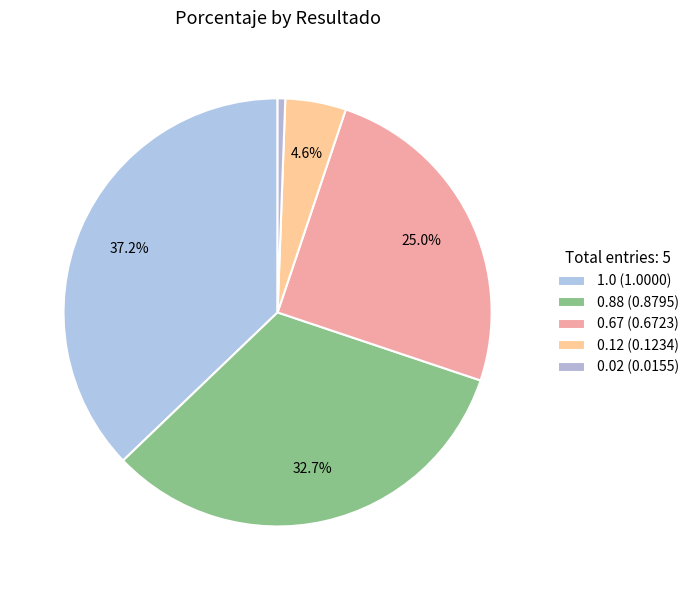

What is the smallest slice in the pie chart?

0.02